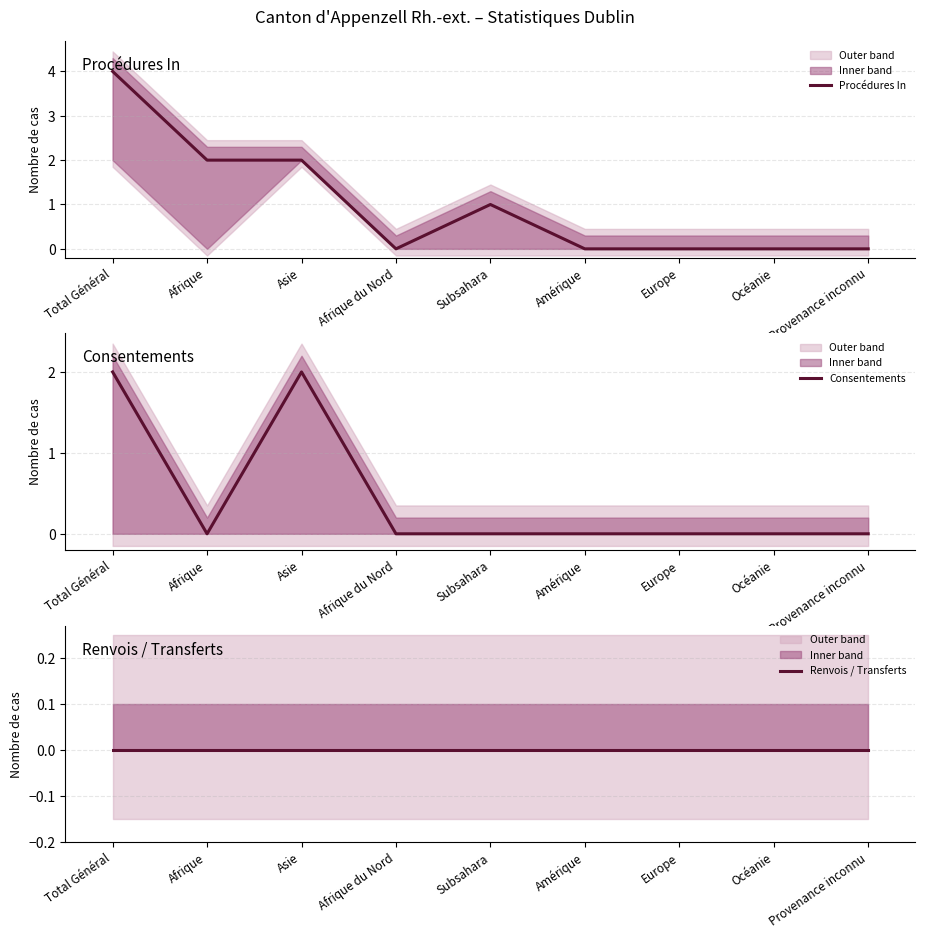

Reading left to right, what are all the values shown in this chart?

Procédures In: Total Général=4	Afrique=2	Asie=2	Afrique du Nord=0	Subsahara=1	Amérique=0	Europe=0	Océanie=0	Provenance inconnu=0
Consentements: Total Général=2	Afrique=0	Asie=2	Afrique du Nord=0	Subsahara=0	Amérique=0	Europe=0	Océanie=0	Provenance inconnu=0
Renvois / Transferts: Total Général=0	Afrique=0	Asie=0	Afrique du Nord=0	Subsahara=0	Amérique=0	Europe=0	Océanie=0	Provenance inconnu=0